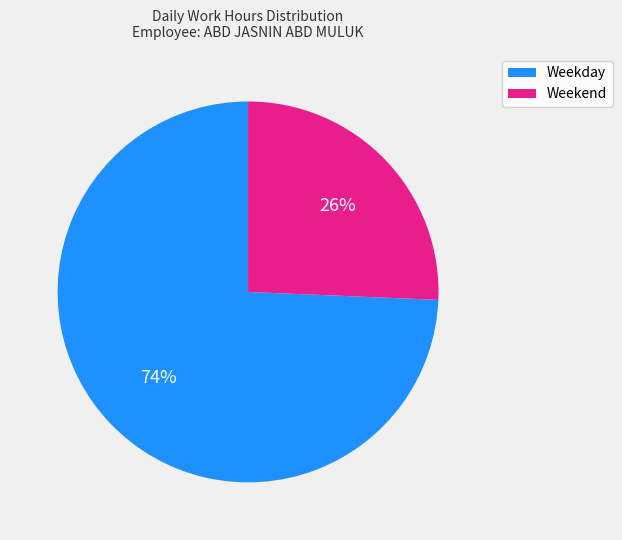

How many slices are in this pie chart?

2